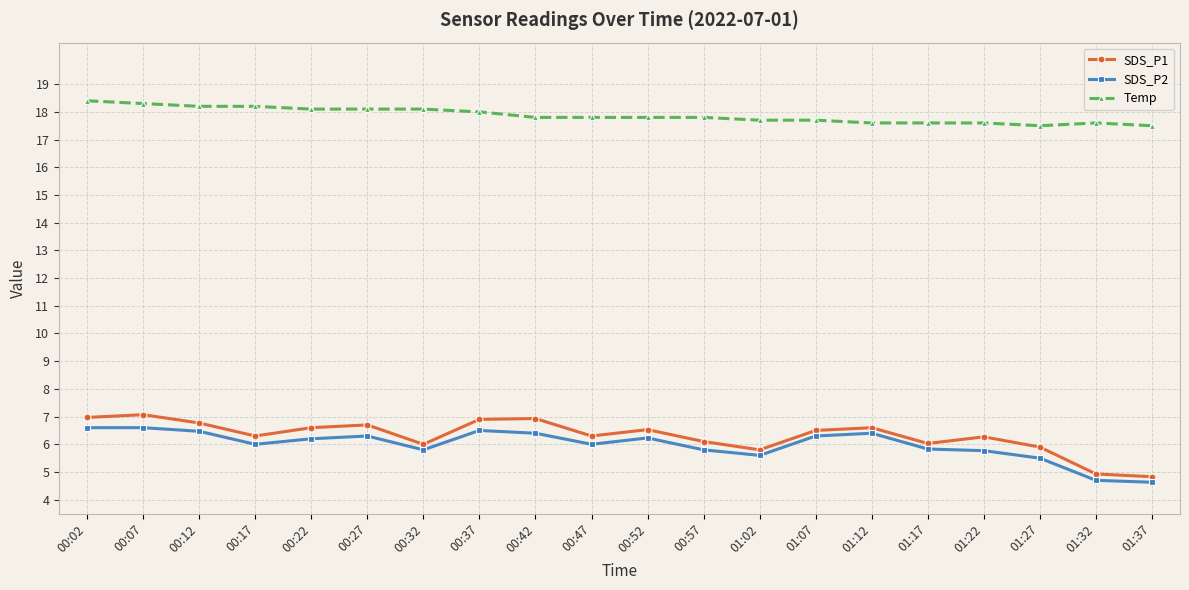

What is the spread (max minus min) of values at 00:17?

12.2